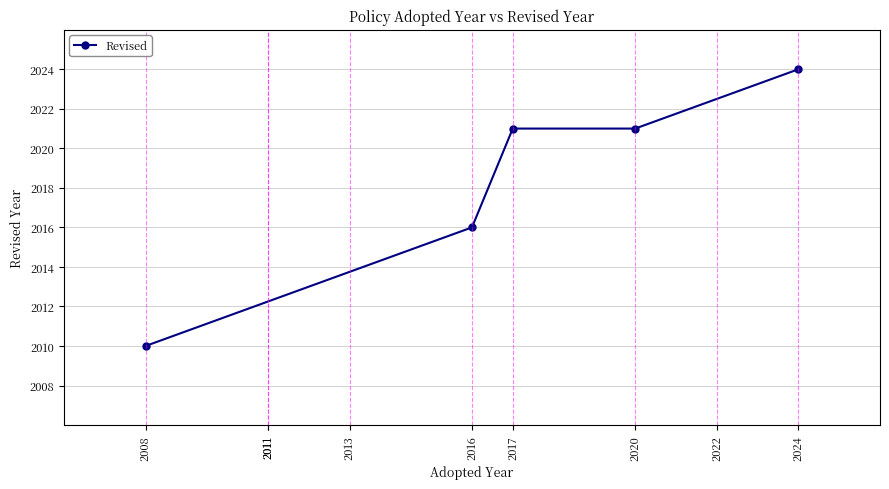

How many data points are less than 2021?

2